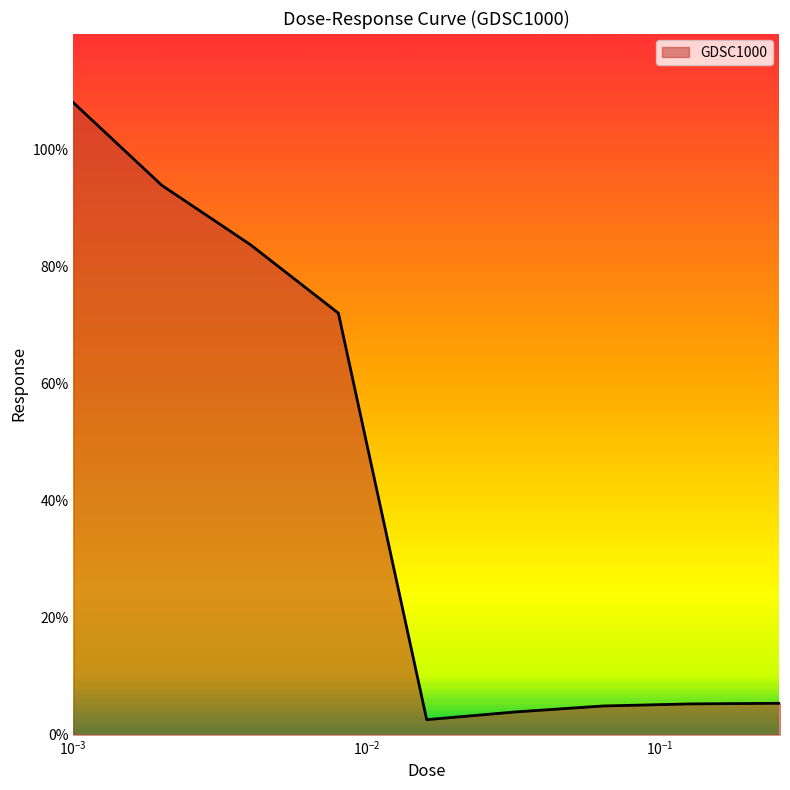

What is the maximum value shown in the chart?

108.1